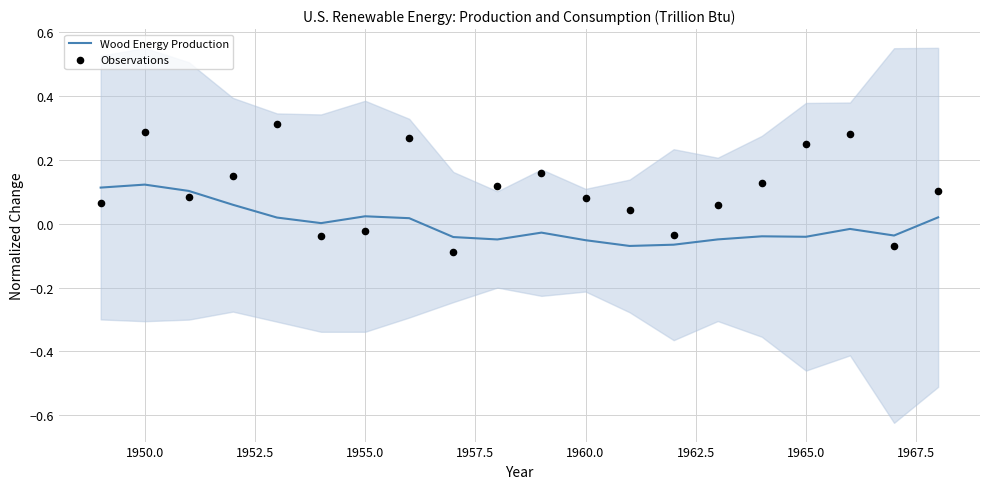

Which series has the largest total across all categories?

Observations